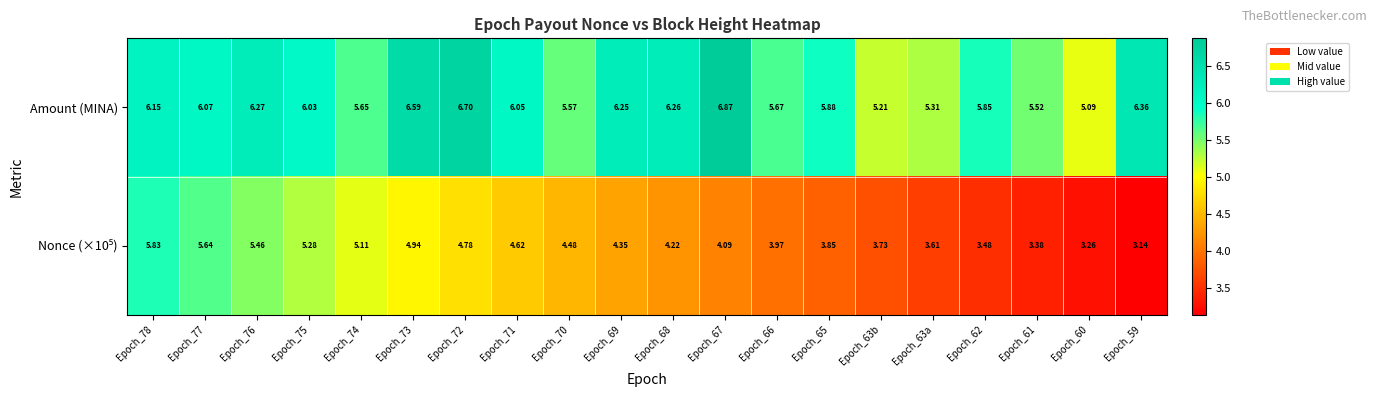

Which series has the largest total across all categories?

Amount (MINA)